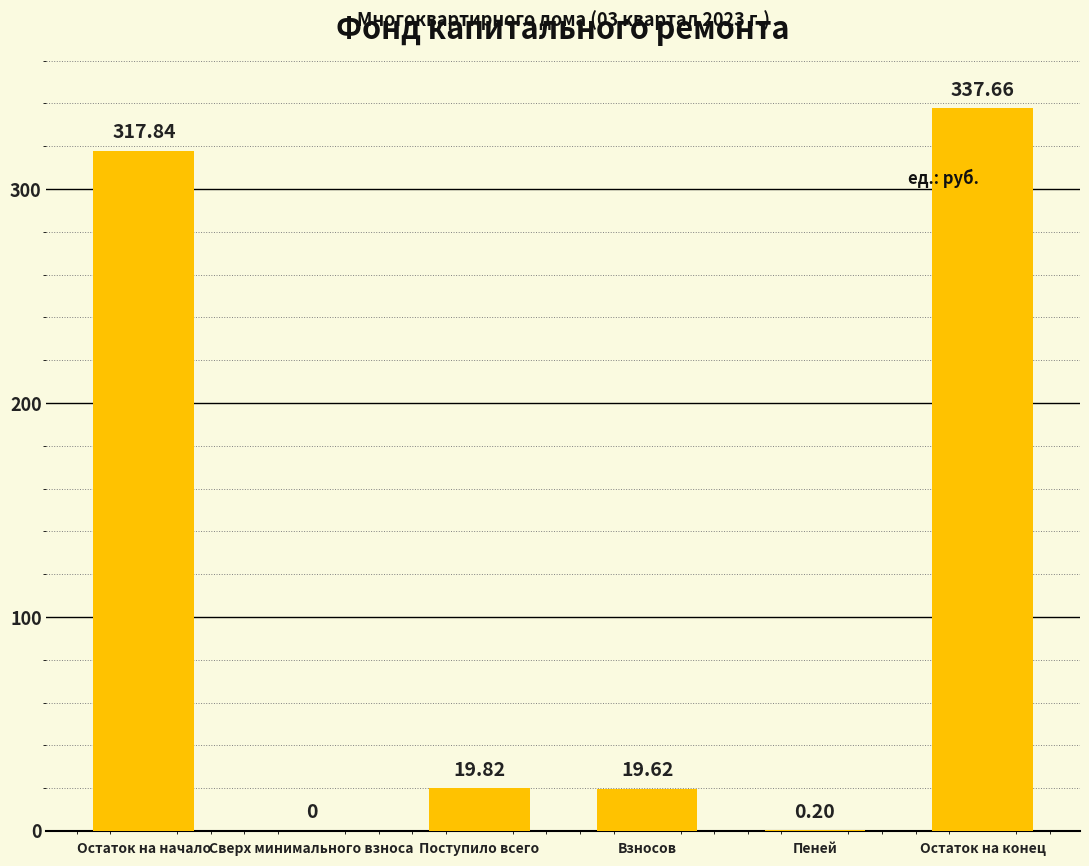

What is the change in value from Сверх минимального взноса to Взносов?

+19.6